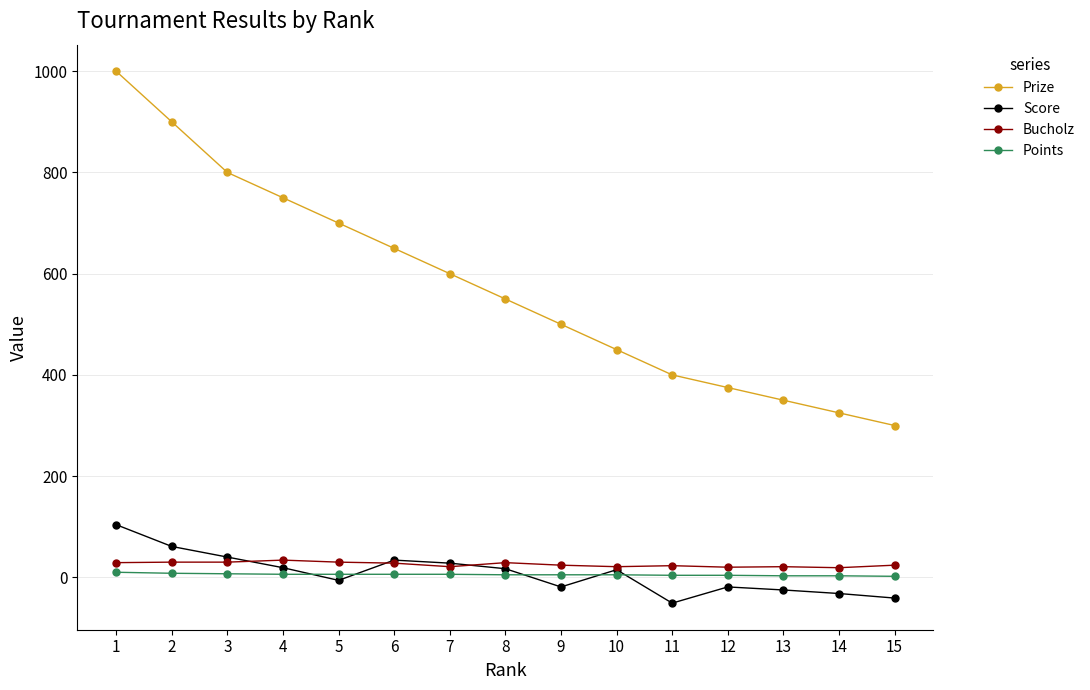

What are all the series names shown in the legend?

Prize, Score, Bucholz, Points